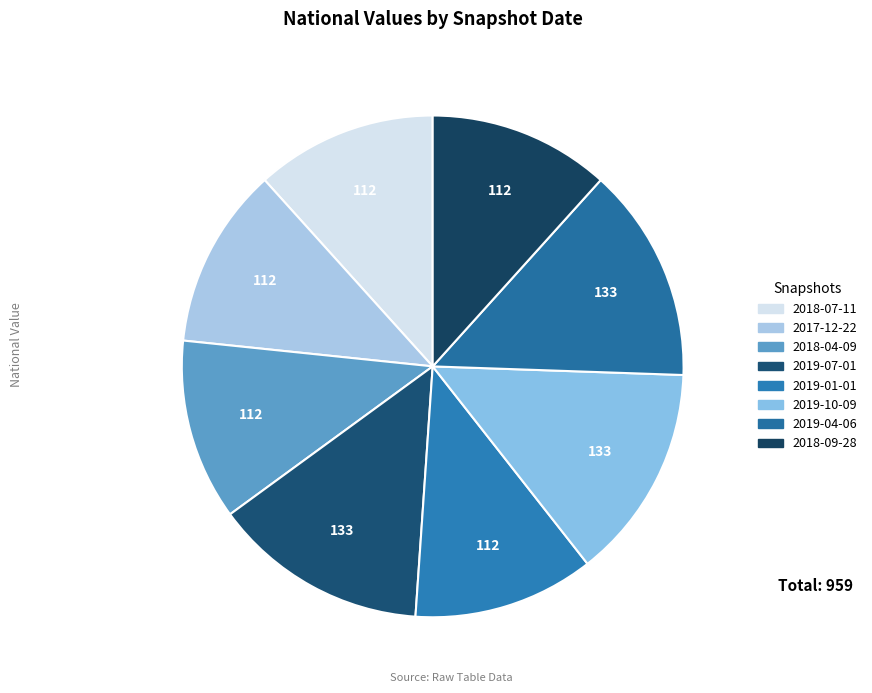

Is there a majority slice in this chart?

No